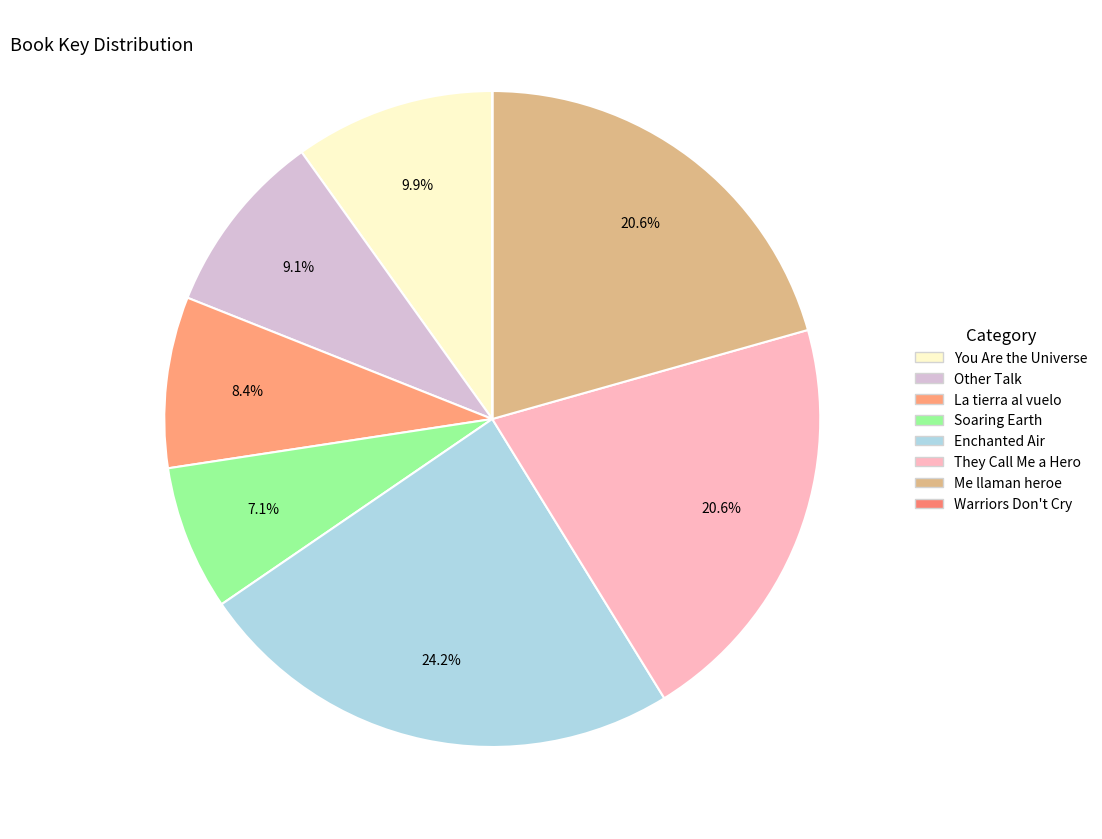

To the nearest percent, what is the difference between the largest and smallest slice percentages?

24%